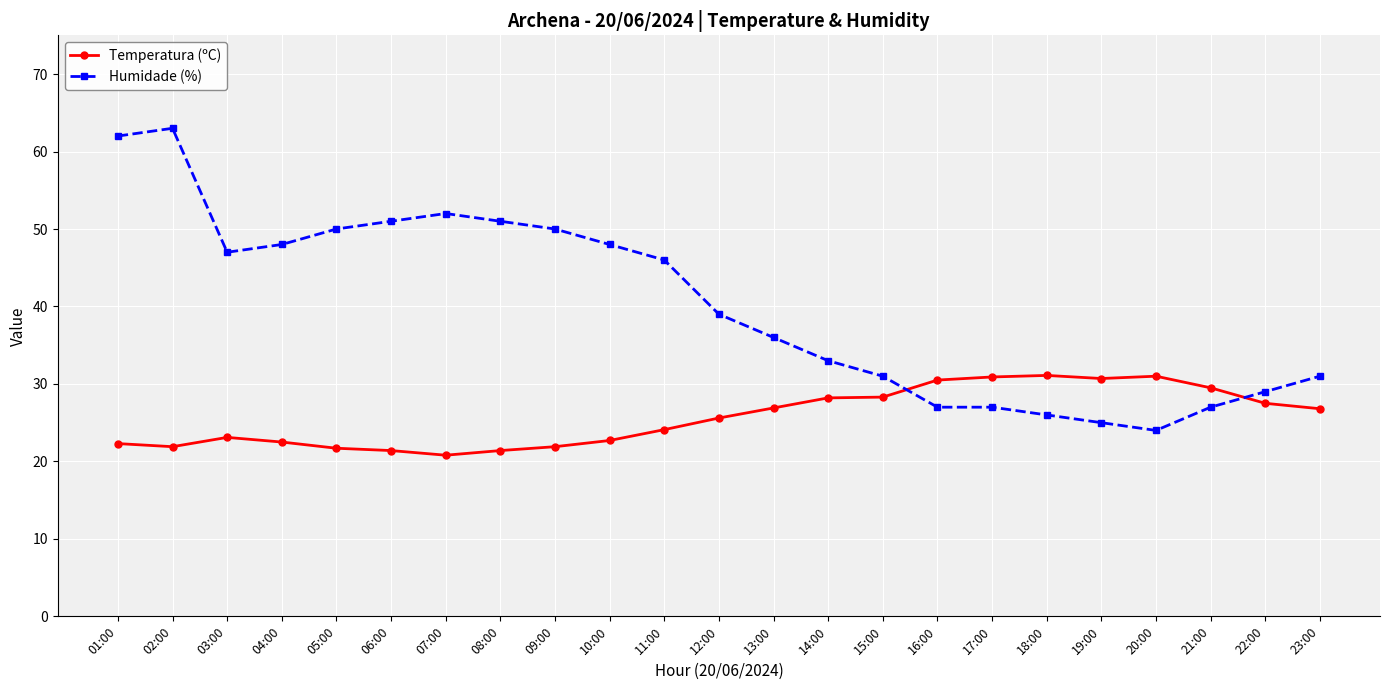

How many distinct data groups are displayed?

2